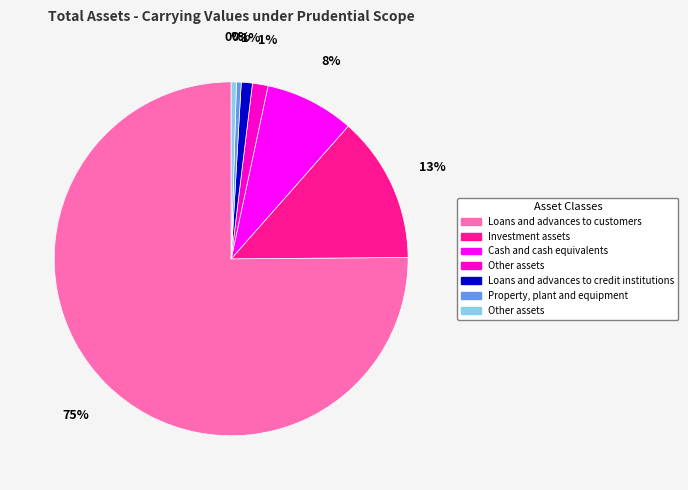

To the nearest percent, what is the average slice percentage?

14%